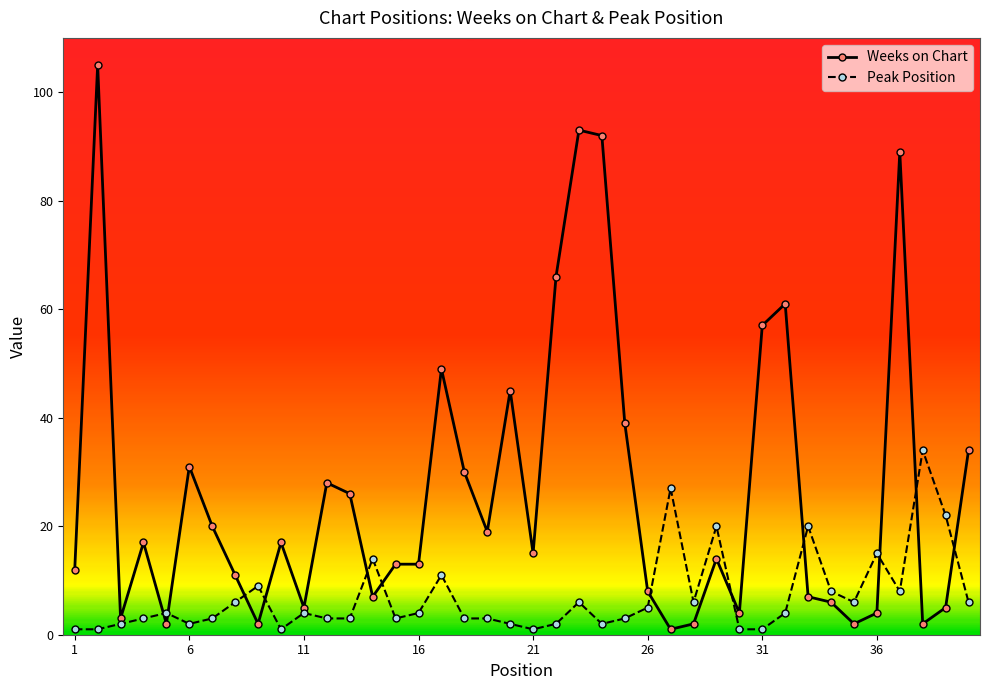

What is the maximum value for Peak Position?

34